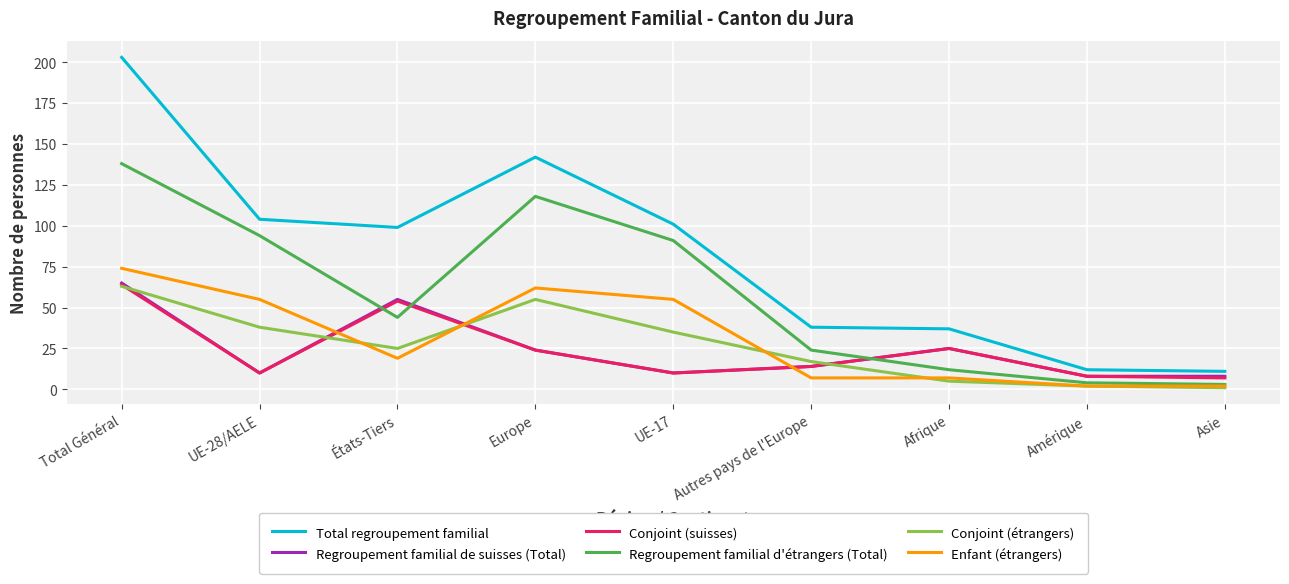

Which series has the largest total across all categories?

Total regroupement familial